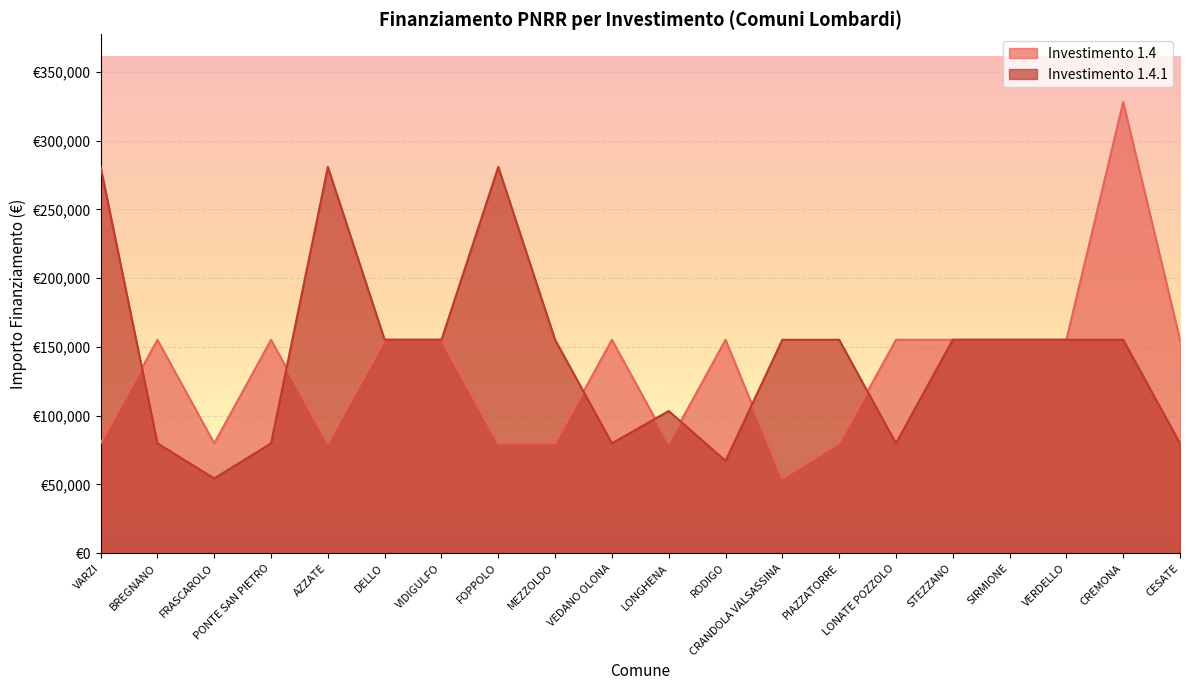

Which category has the lowest value across all series?

CRANDOLA VALSASSINA